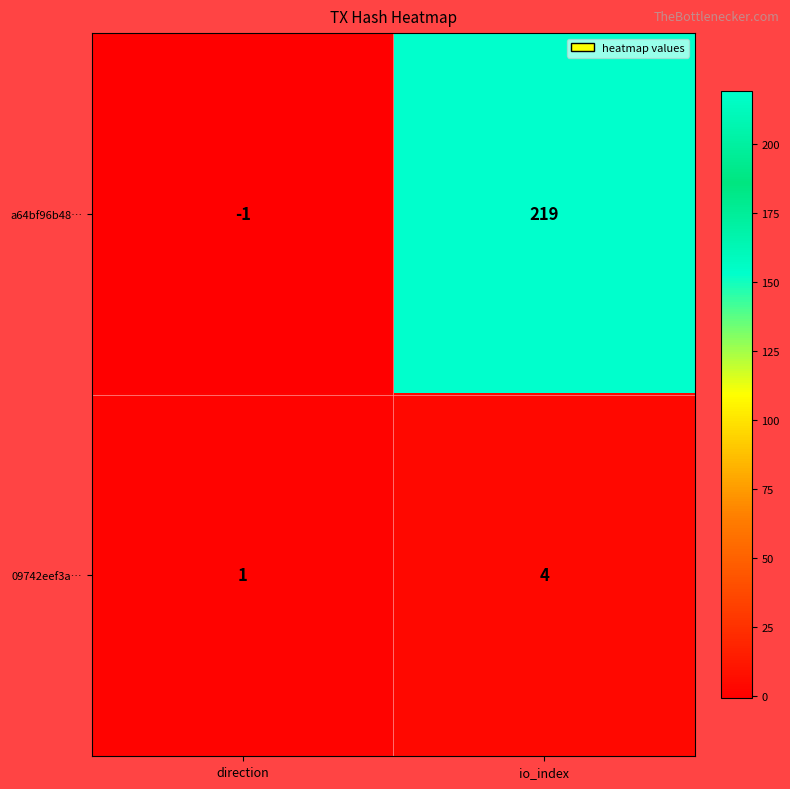

Read the a64bf96b48… value at io_index, to the nearest 50.

200